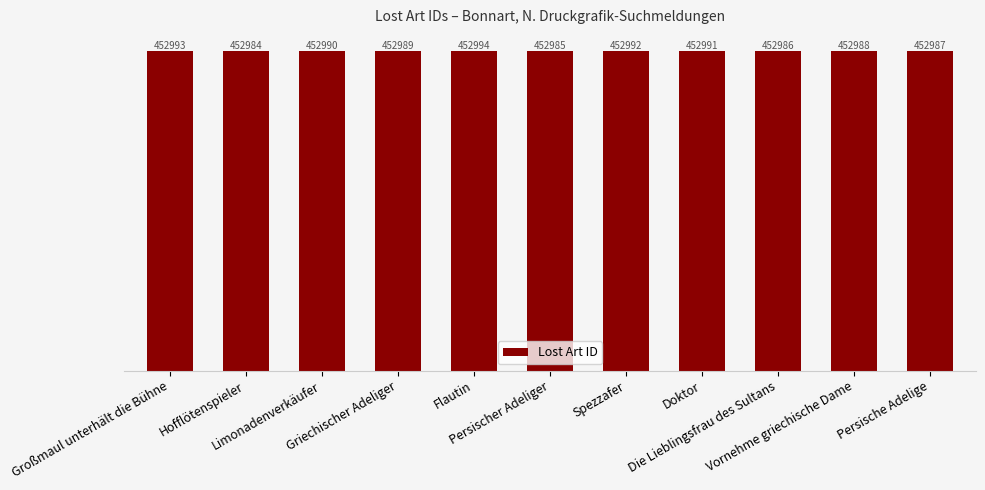

What is the sum of all values?

4982879